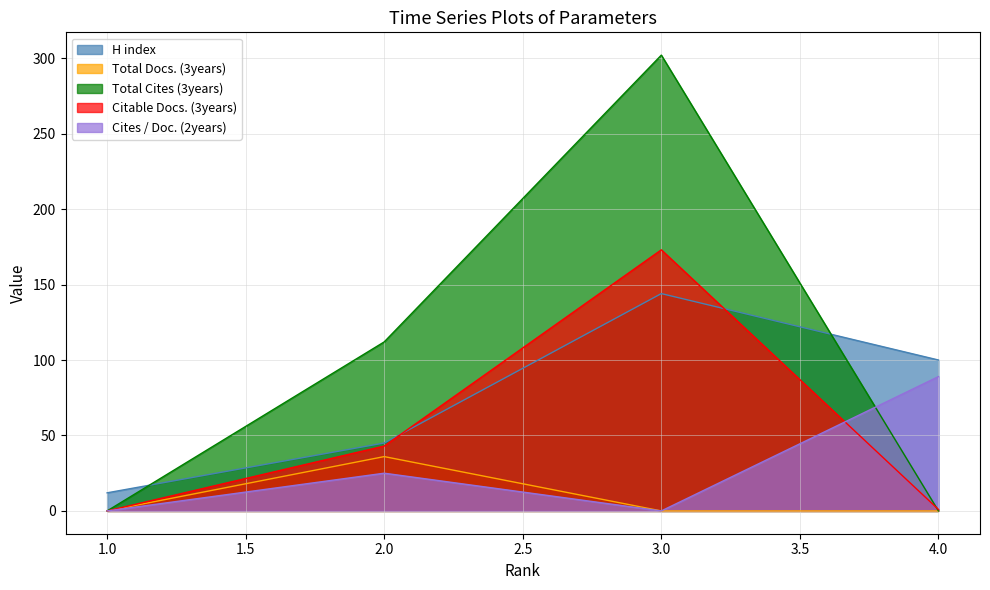

Reading right to left, list all the values displayed in this chart.

H index: 100	144	45	12
Total Docs. (3years): 0	0	36	0
Total Cites (3years): 0	302	112	0
Citable Docs. (3years): 1	173	43	0
Cites / Doc. (2years): 89	0	25	0